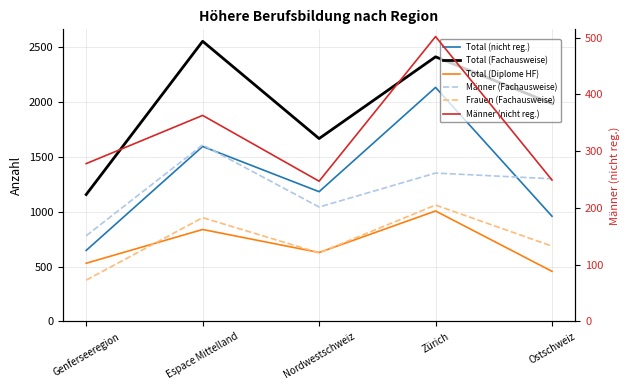

True or false: Total (nicht reg.) and Total (Diplome HF) intersect in this chart.

False